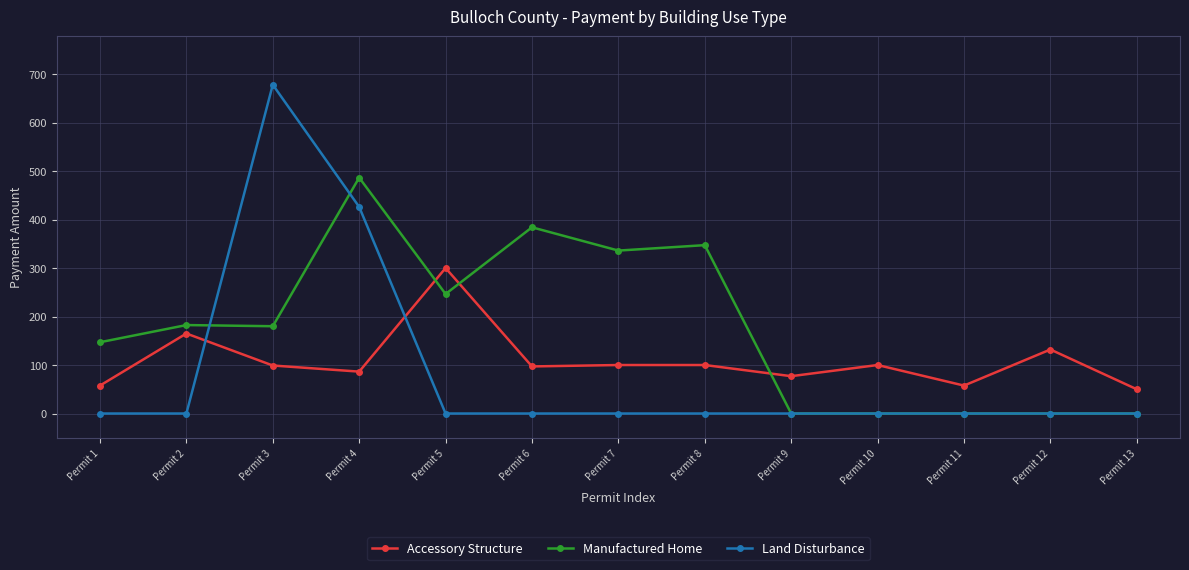

Between Permit 2 and Permit 3, which series saw the biggest shift?

Land Disturbance